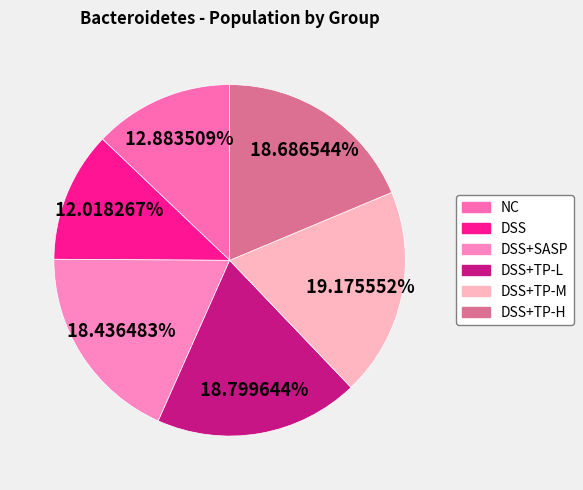

True or false: DSS+TP-H accounts for 34% of the total.

False